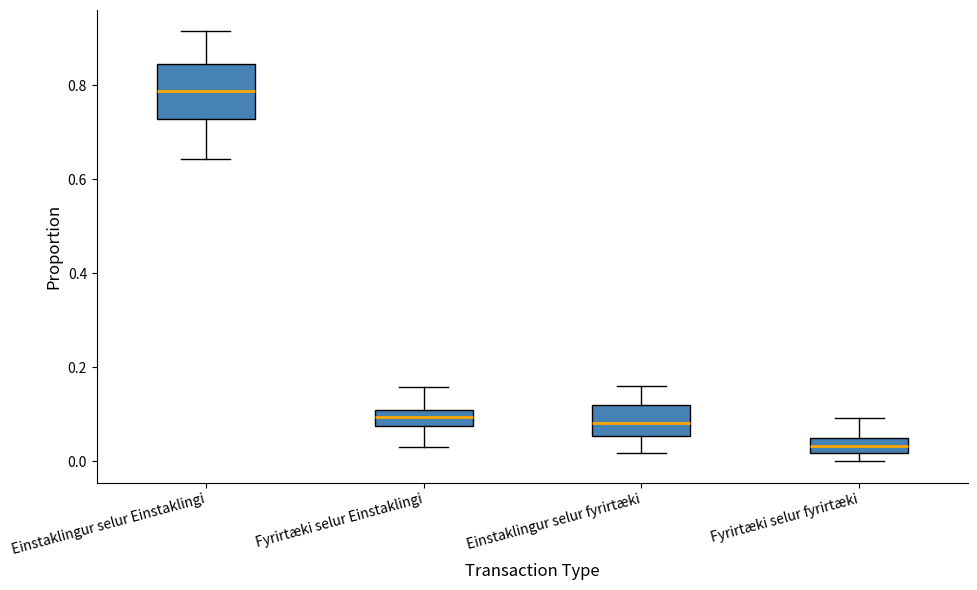

Reading left to right, transcribe this box plot: for each box, give where its median line is, the range the box spans, and where its two whiskers end, as read against the y-axis. The values are not printed on the chart, so give them approximately, as read against the axis.

Einstaklingur selur Einstaklingi: median 0.78, box 0.72 to 0.84, whiskers 0.64 to 0.92
Fyrirtæki selur Einstaklingi: median 0.10 (inside the box), box 0.08 to 0.10, whiskers 0.04 to 0.16
Einstaklingur selur fyrirtæki: median 0.08, box 0.06 to 0.12, whiskers 0.02 to 0.16
Fyrirtæki selur fyrirtæki: median 0.04, box 0.02 to 0.06, whiskers 0.00 to 0.10